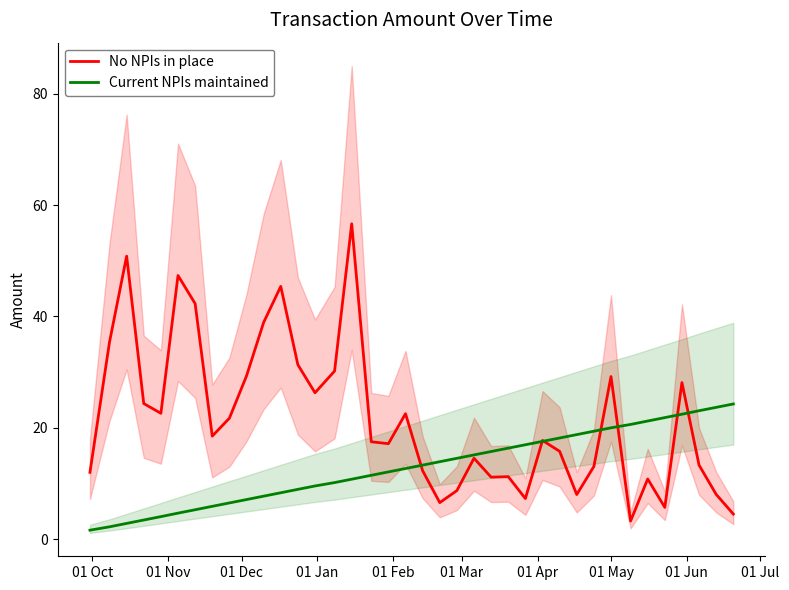

What is the minimum value for No NPIs in place?

3.3